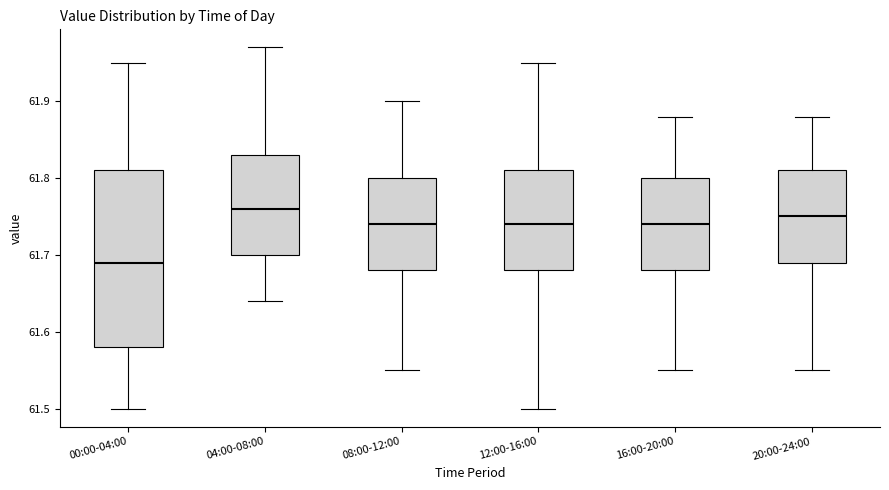

Which box is the tallest, from its lower edge to its upper edge?

00:00-04:00